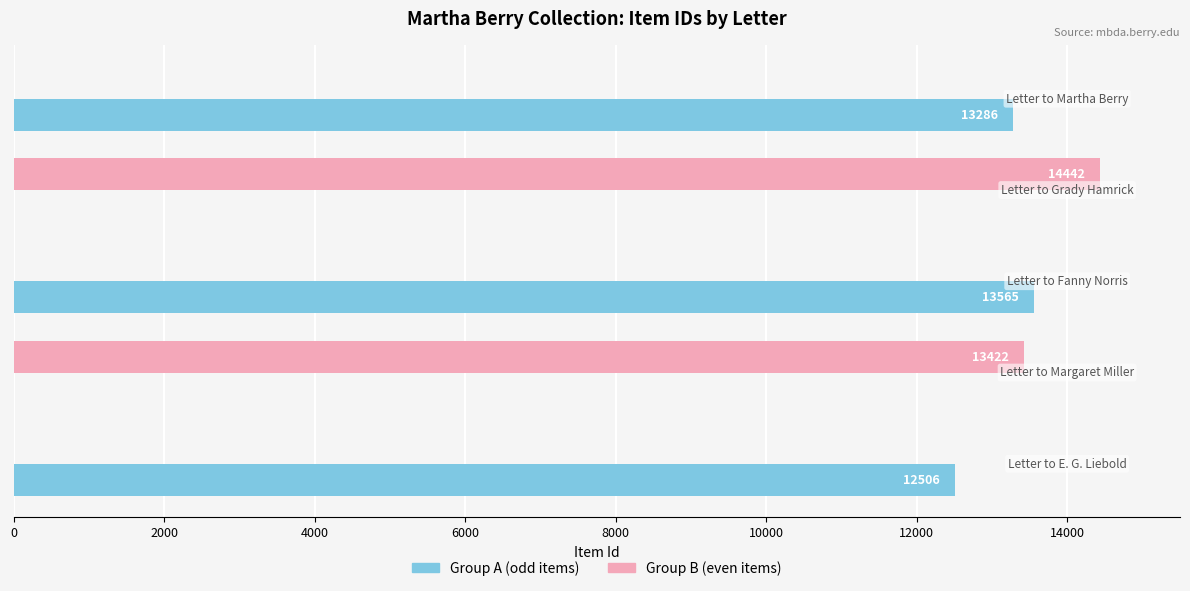

Which series has the largest total across all categories?

Group A (odd items)